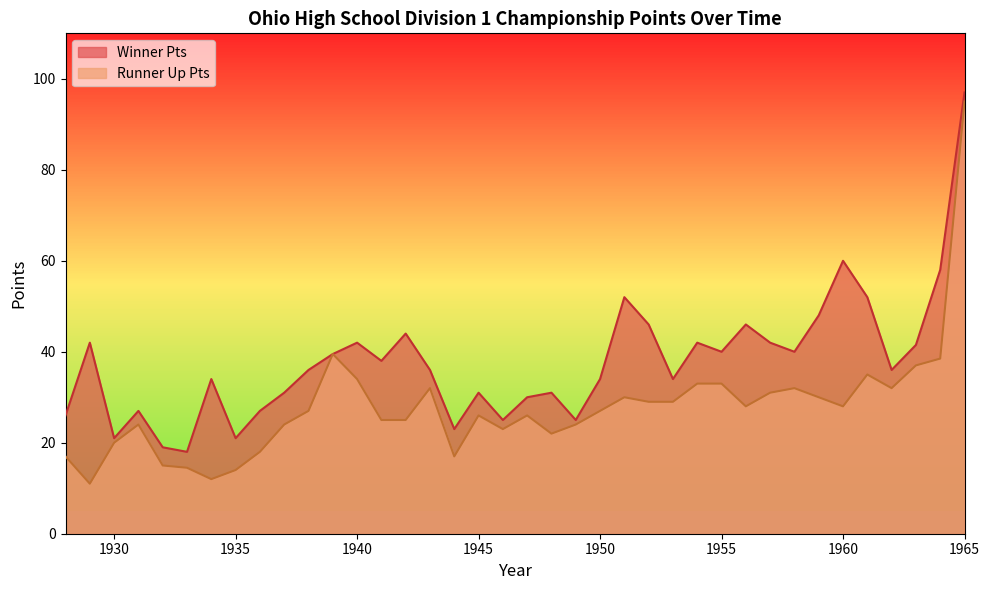

At which category does Winner Pts reach its first local valley?

1930